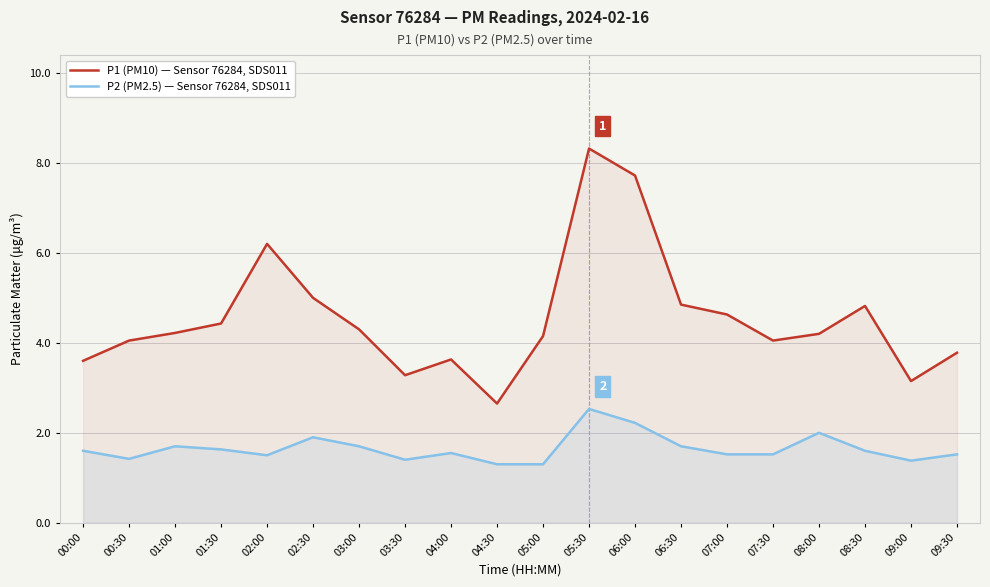

What is the value of the P1 (PM10) — Sensor 76284, SDS011 point at the 1st from the left?

3.6